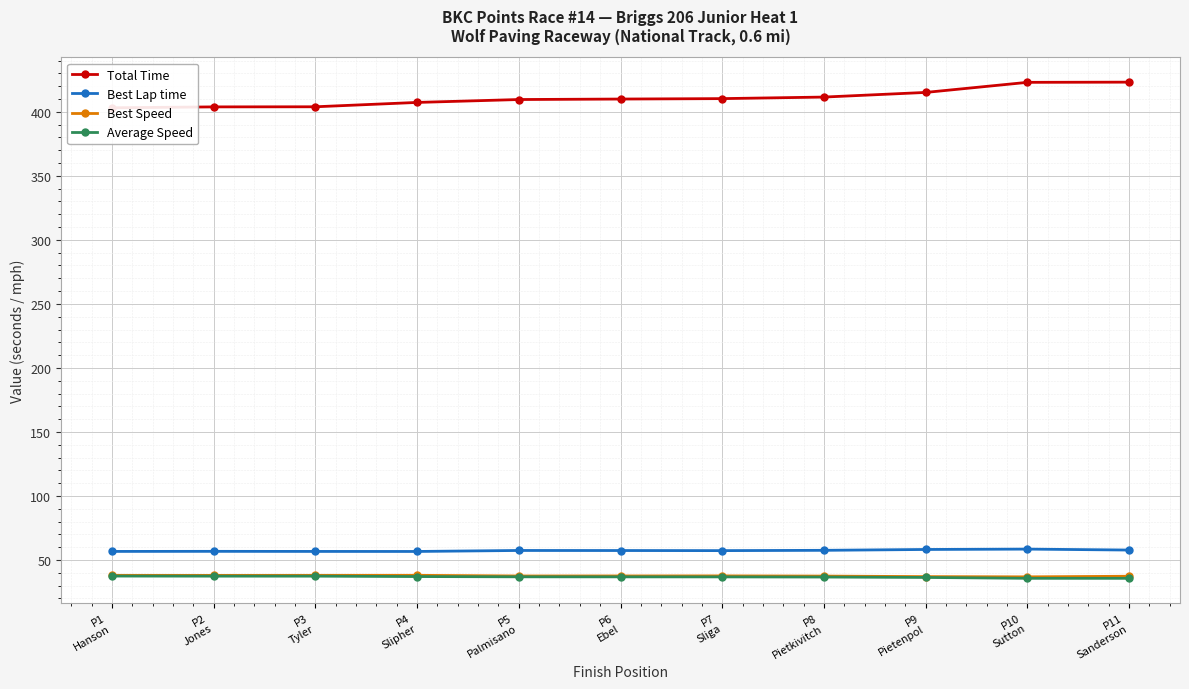

Reading left to right, transcribe all the data shown in this chart.

Total Time: 403.1	403.8	403.9	407.3	409.6	409.9	410.3	411.5	415.1	423.0	423.1
Best Lap time: 56.7	56.8	56.7	56.7	57.5	57.4	57.4	57.6	58.3	58.6	57.8
Best Speed: 38.1	38.0	38.1	38.1	37.6	37.6	37.7	37.5	37.1	36.9	37.4
Average Speed: 37.5	37.4	37.4	37.1	36.9	36.9	36.9	36.7	36.4	35.7	35.7